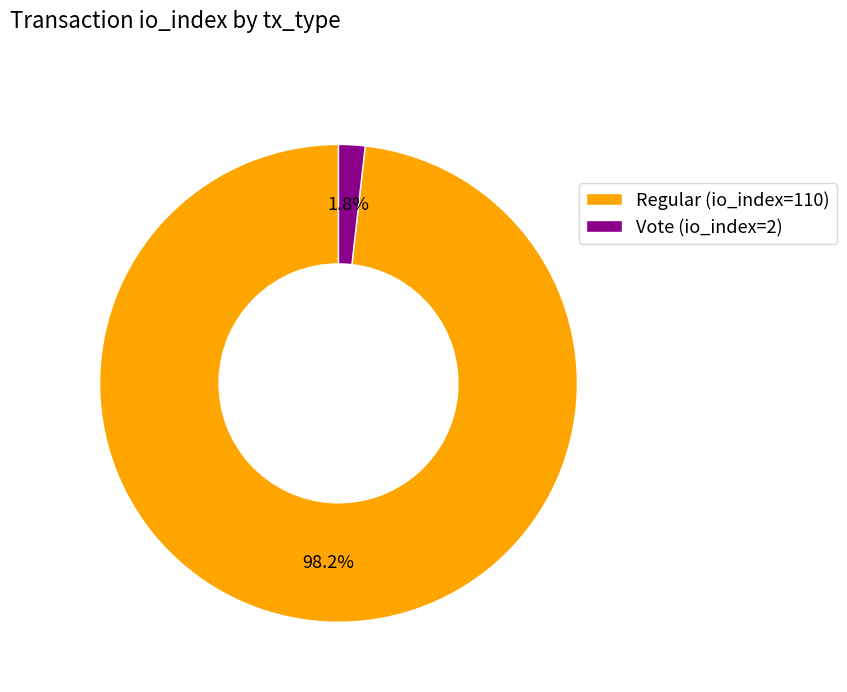

To the nearest percent, what portion does Regular (io_index=110) represent?

98%